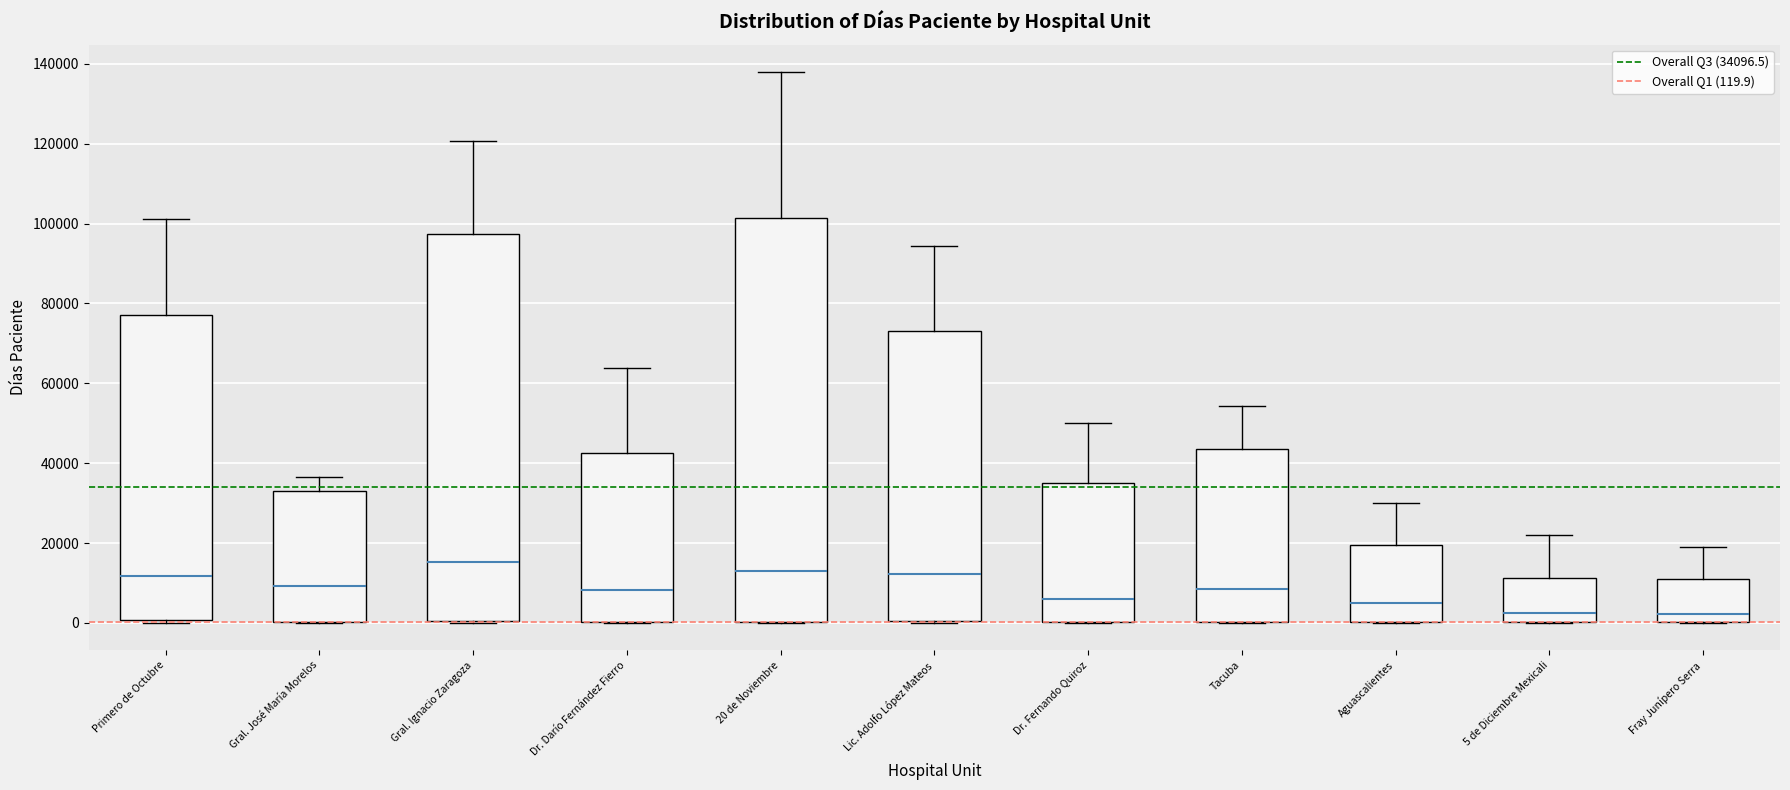

Reading left to right, transcribe this box plot: for each box, give where its median line is, the range the box spans, and where its two whiskers end, as read against the y-axis. The values are not printed on the chart, so give them approximately, as read against the axis.

Primero de Octubre: median 12000, box 0 to 78000, whiskers 0 (just below the box's lower edge) to 102000
Gral. José María Morelos: median 10000, box 0 to 34000, whiskers 0 to 36000
Gral. Ignacio Zaragoza: median 16000, box 0 to 98000, whiskers 0 to 120000
Dr. Darío Fernández Fierro: median 8000, box 0 to 42000, whiskers 0 to 64000
20 de Noviembre: median 12000, box 0 to 102000, whiskers 0 to 138000
Lic. Adolfo López Mateos: median 12000, box 0 to 74000, whiskers 0 to 94000
Dr. Fernando Quiroz: median 6000, box 0 to 36000, whiskers 0 to 50000
Tacuba: median 8000, box 0 to 44000, whiskers 0 to 54000
Aguascalientes: median 6000, box 0 to 20000, whiskers 0 to 30000
5 de Diciembre Mexicali: median 2000, box 0 to 12000, whiskers 0 to 22000
Fray Junípero Serra: median 2000, box 0 to 12000, whiskers 0 to 20000